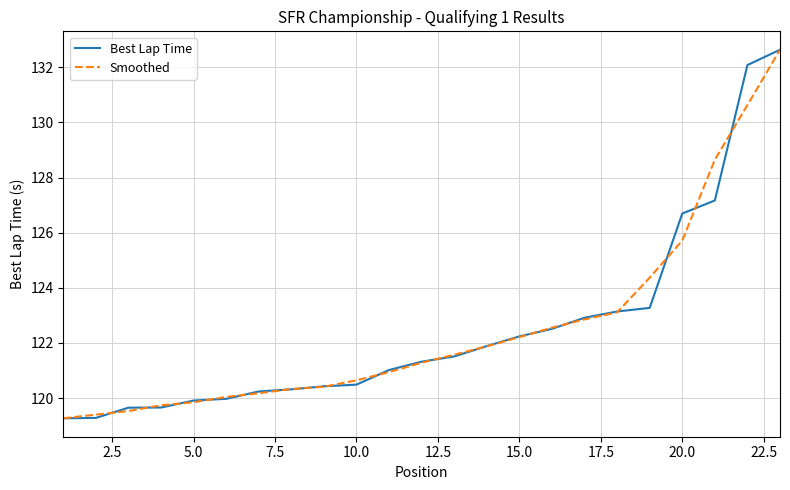

What is the smallest value displayed?

119.3